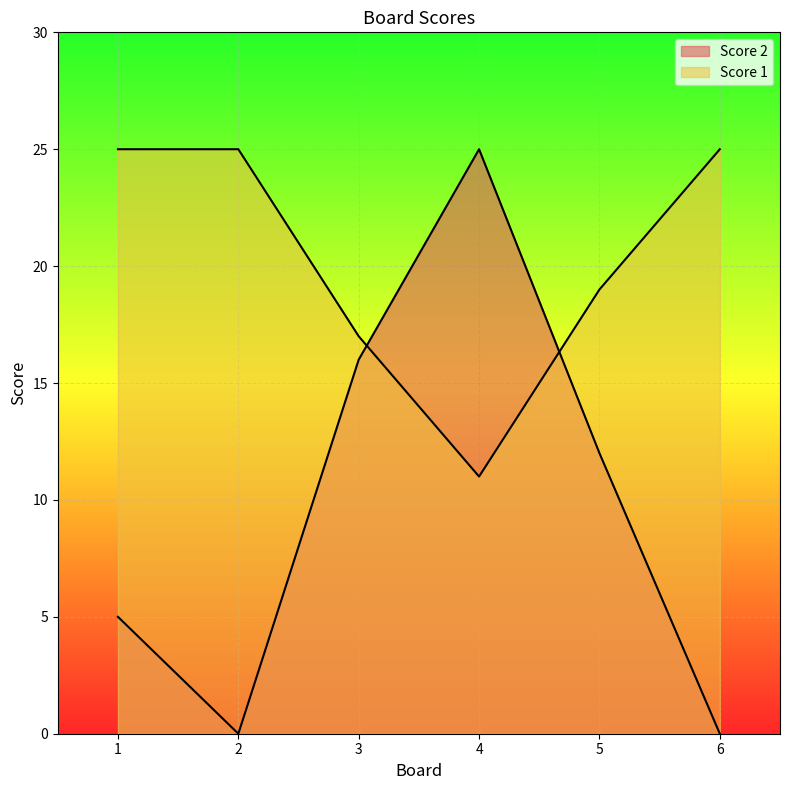

Count the Score 1 values in the range 17 to 25.

5